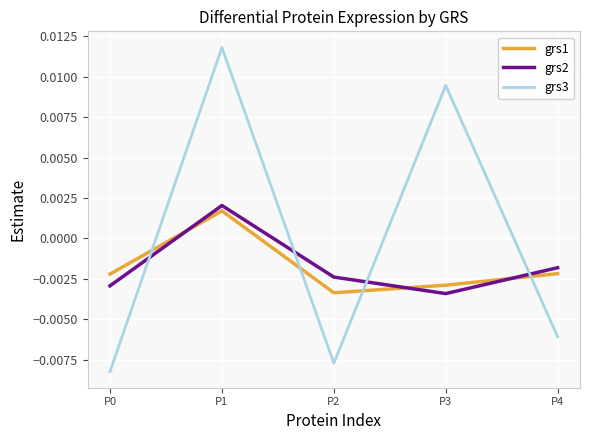

Where is the first local minimum for grs1?

P2